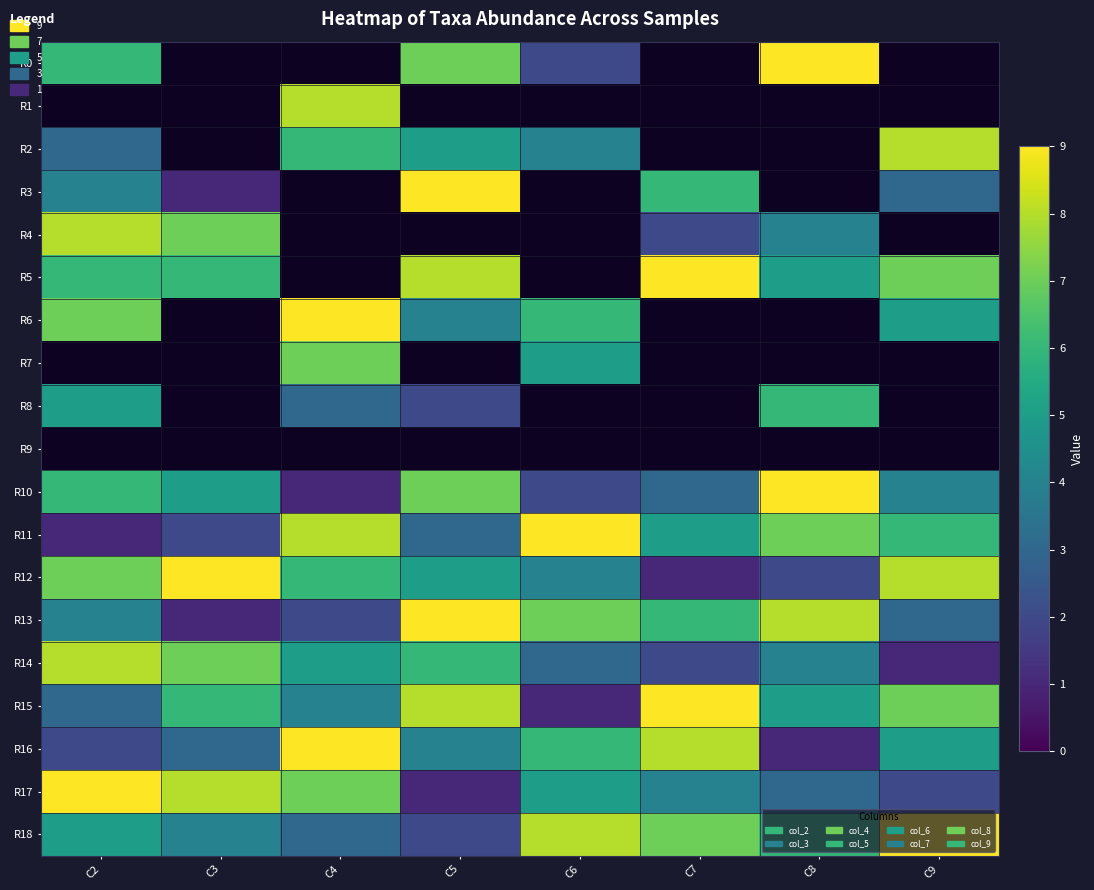

Between C3 and C7, which series saw the biggest shift?

R12